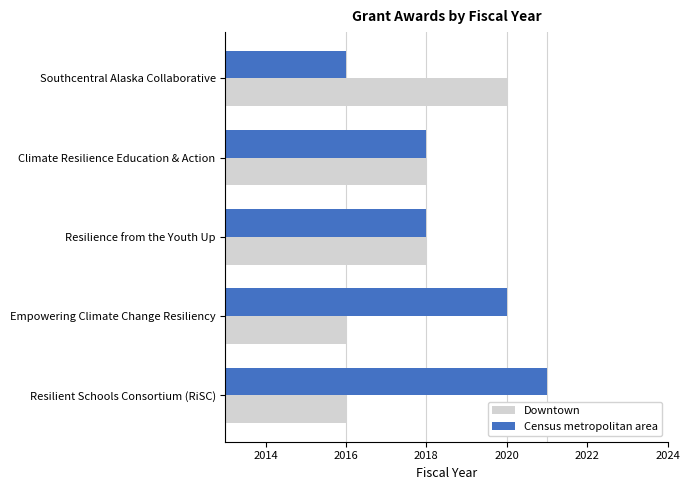

What is the approximate value of Census metropolitan area at Climate Resilience Education & Action?

2018